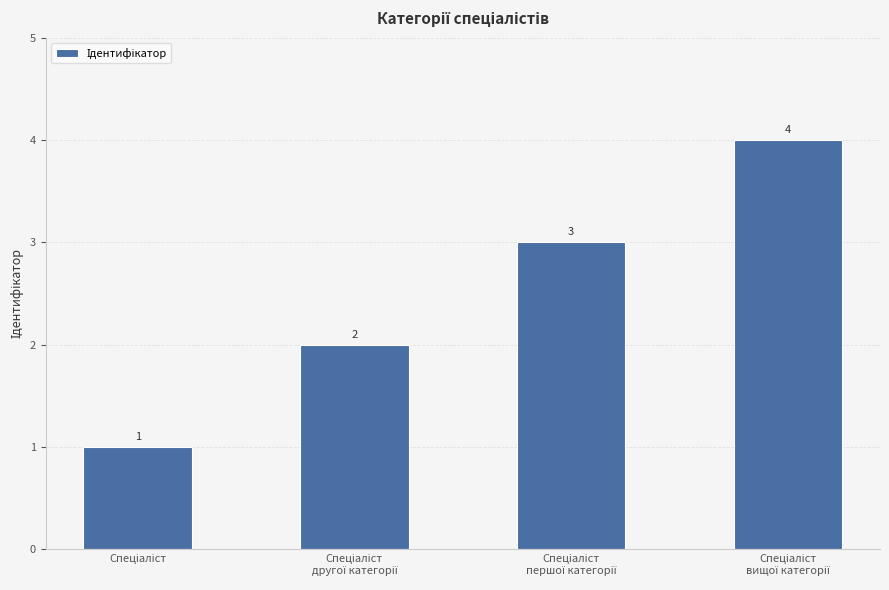

What is the value of the 3rd bar from the left?

3